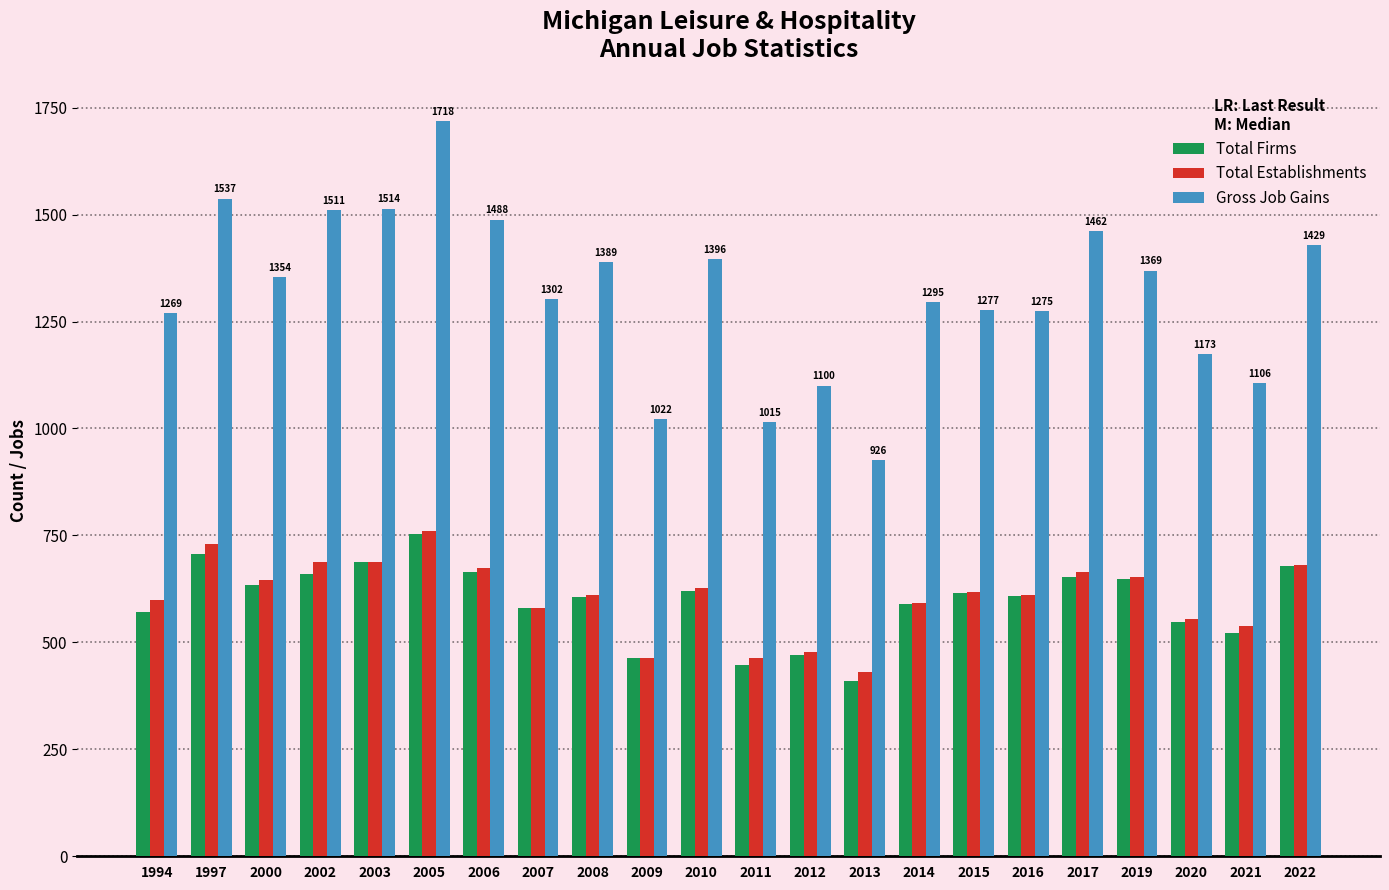

Between 2002 and 2016, which series saw the biggest shift?

Gross Job Gains